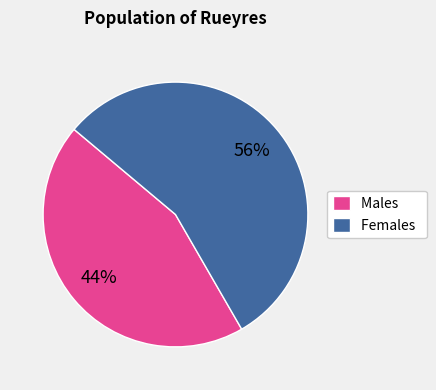

Combined, do Females and Males account for over 50%?

Yes